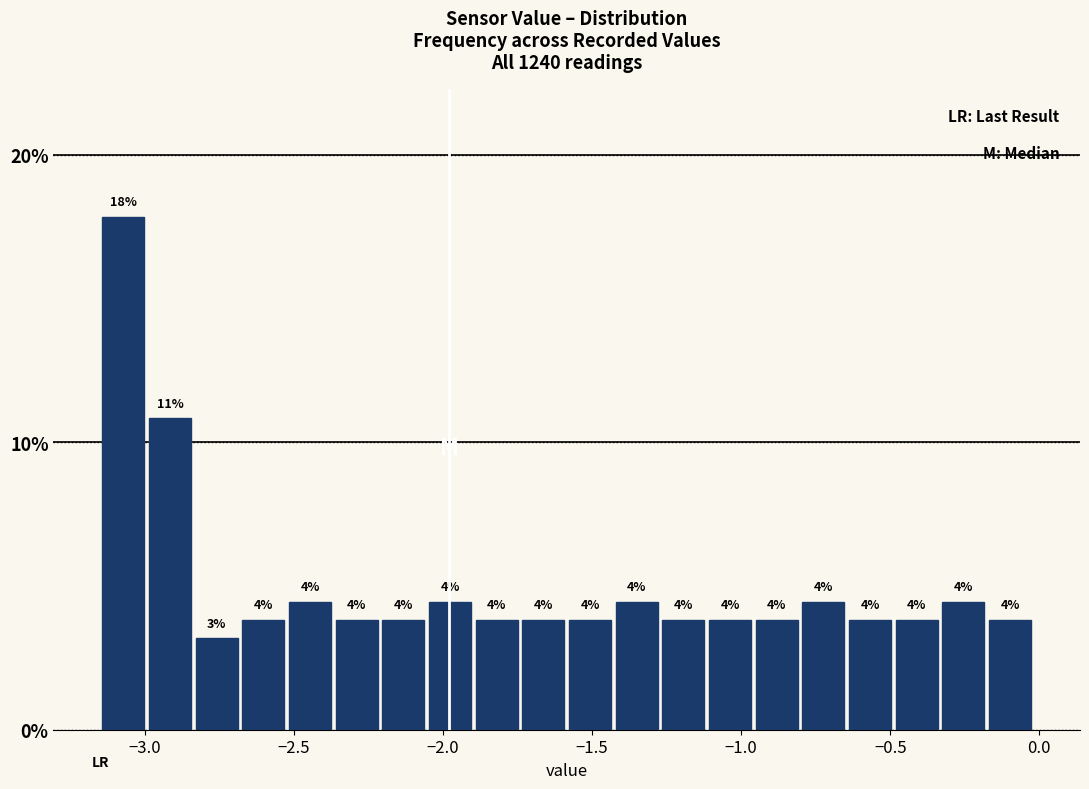

Read against the x-axis, roughly where is the centre of the tallest bar?

-3.05